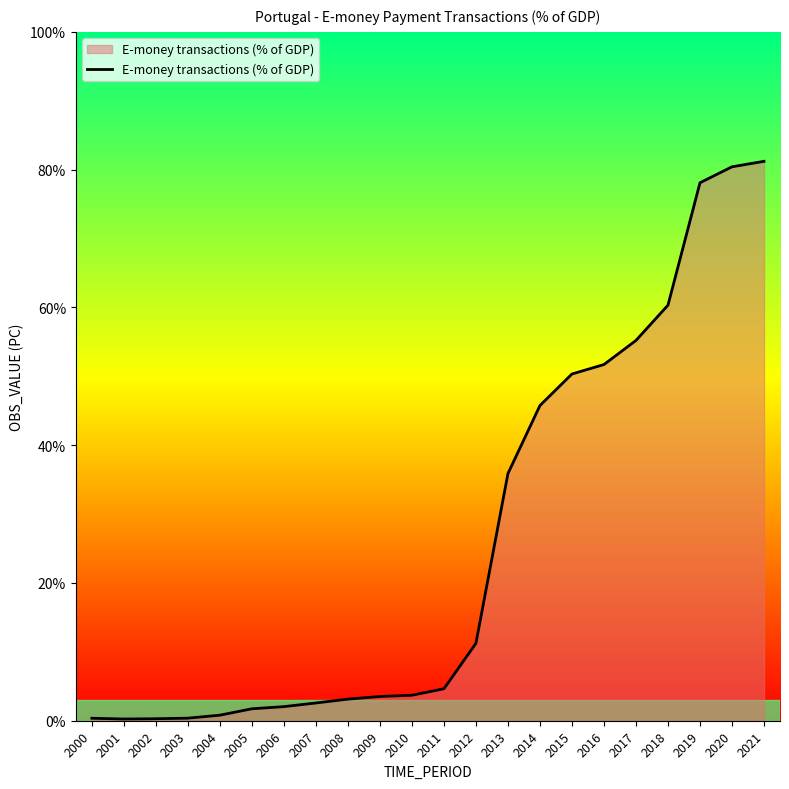

List the labels in order of value, largest first.

2021, 2020, 2019, 2018, 2017, 2016, 2015, 2014, 2013, 2012, 2011, 2010, 2009, 2008, 2007, 2006, 2005, 2004, 2003, 2000, 2002, 2001